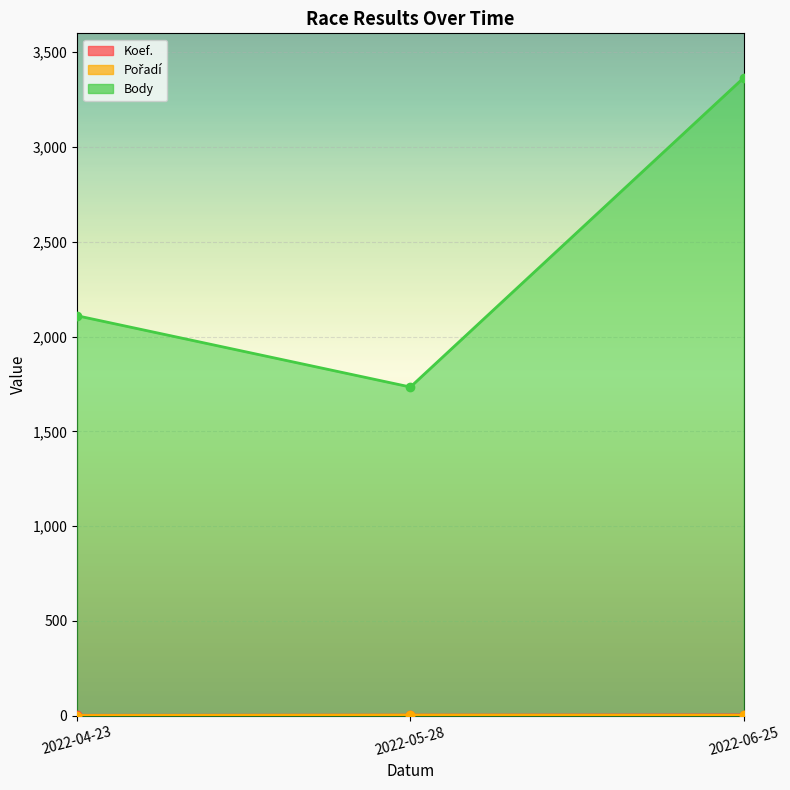

Reading left to right, transcribe all the data shown in this chart.

Koef.: 2	3	4
Pořadí: 1	3	2
Body: 2110	1734	3365